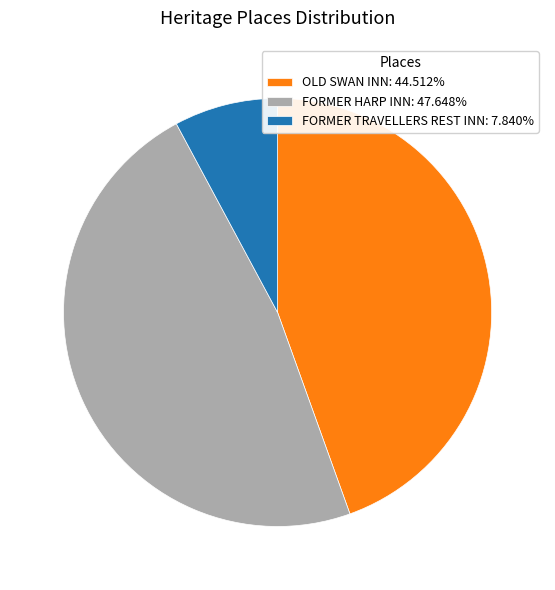

Does any single category account for the majority?

No